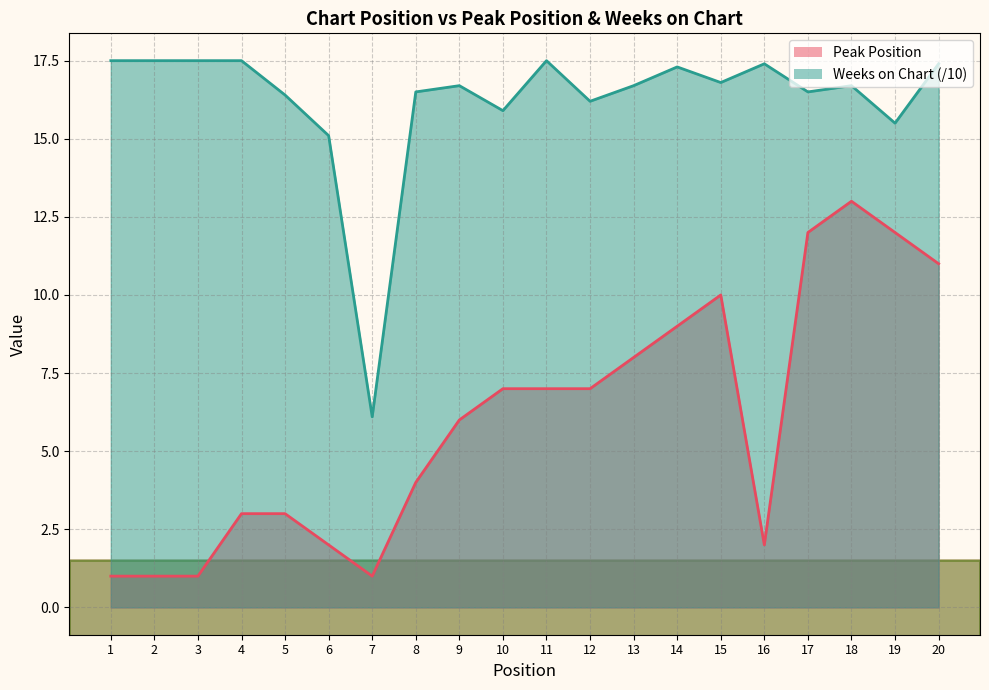

How many data points in Weeks on Chart are above 16?

16